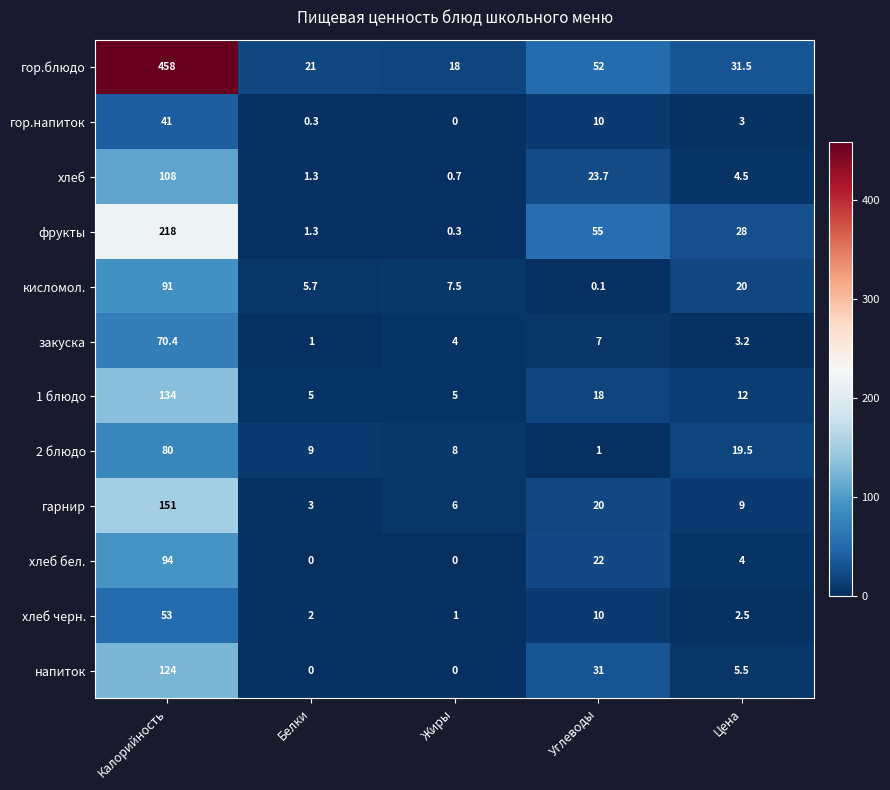

Which series changed the most between Калорийность and Жиры?

гор.блюдо